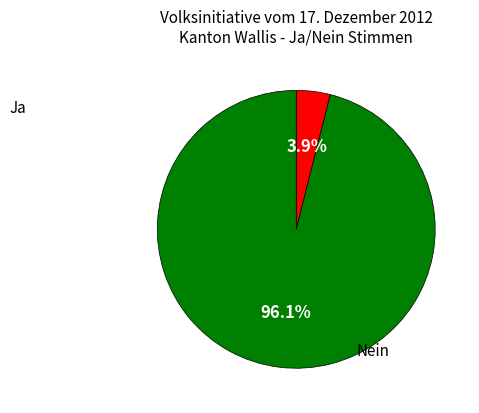

Does any single category account for the majority?

Yes